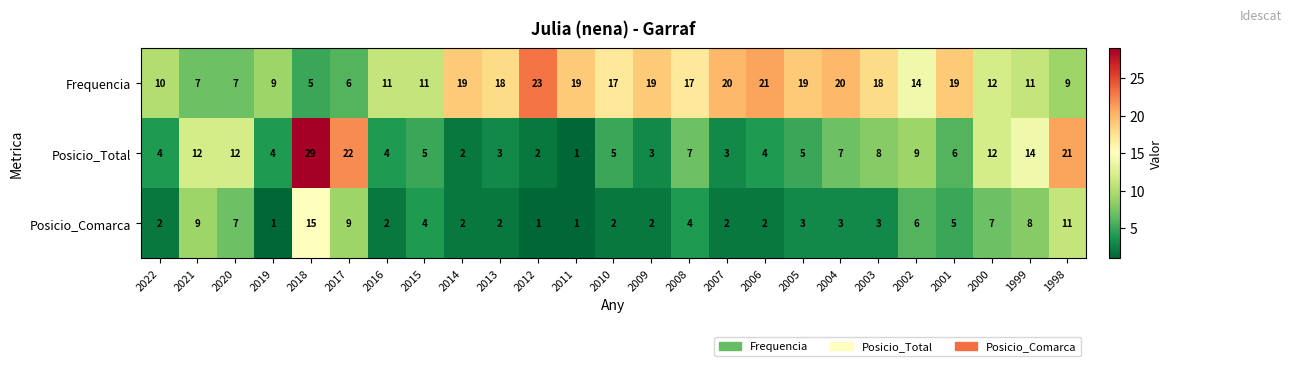

What is the spread (max minus min) of values at 2013?

16